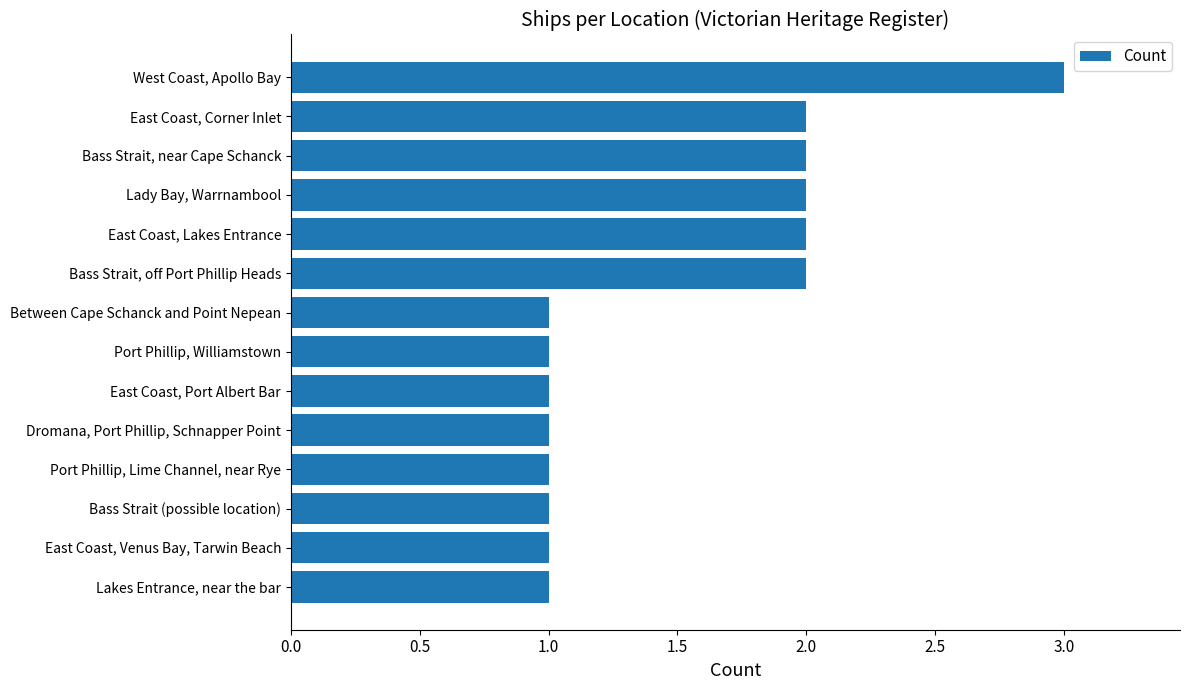

At which category does the chart reach its peak across all series?

West Coast, Apollo Bay